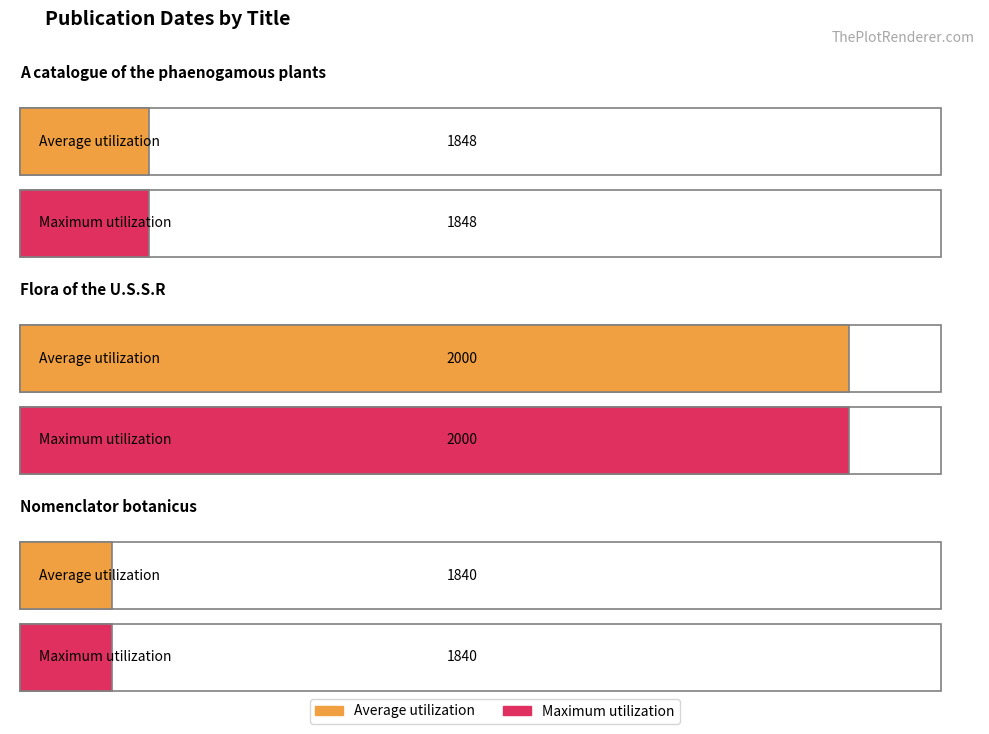

What is the lowest value of the Average utilization series?

1840